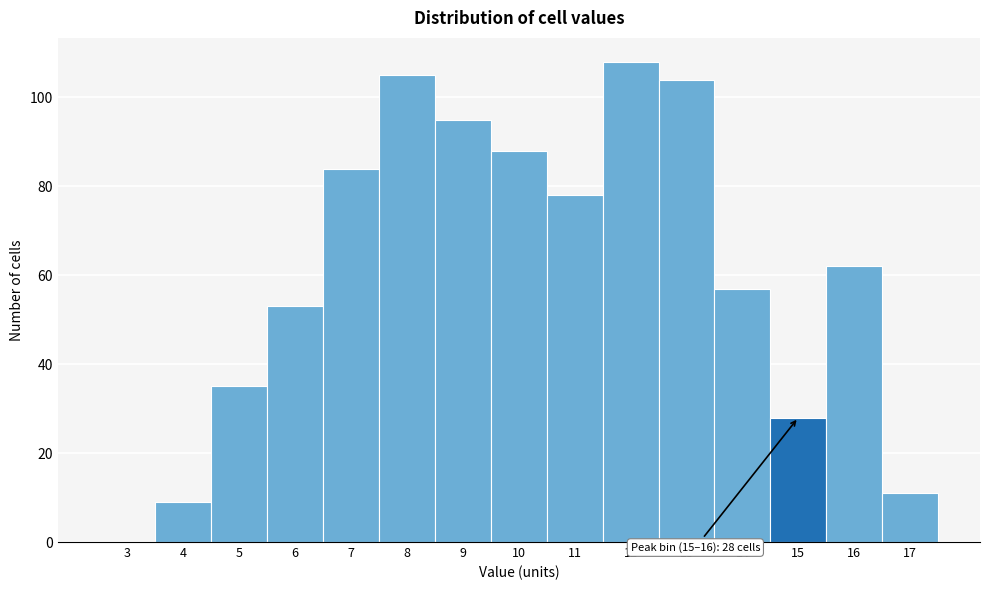

Reading left to right, transcribe all the data shown in this chart.

3=0	4=9	5=35	6=53	7=84	8=105	9=95	10=88	11=78	12=108	13=104	14=57	15=28	16=62	17=11